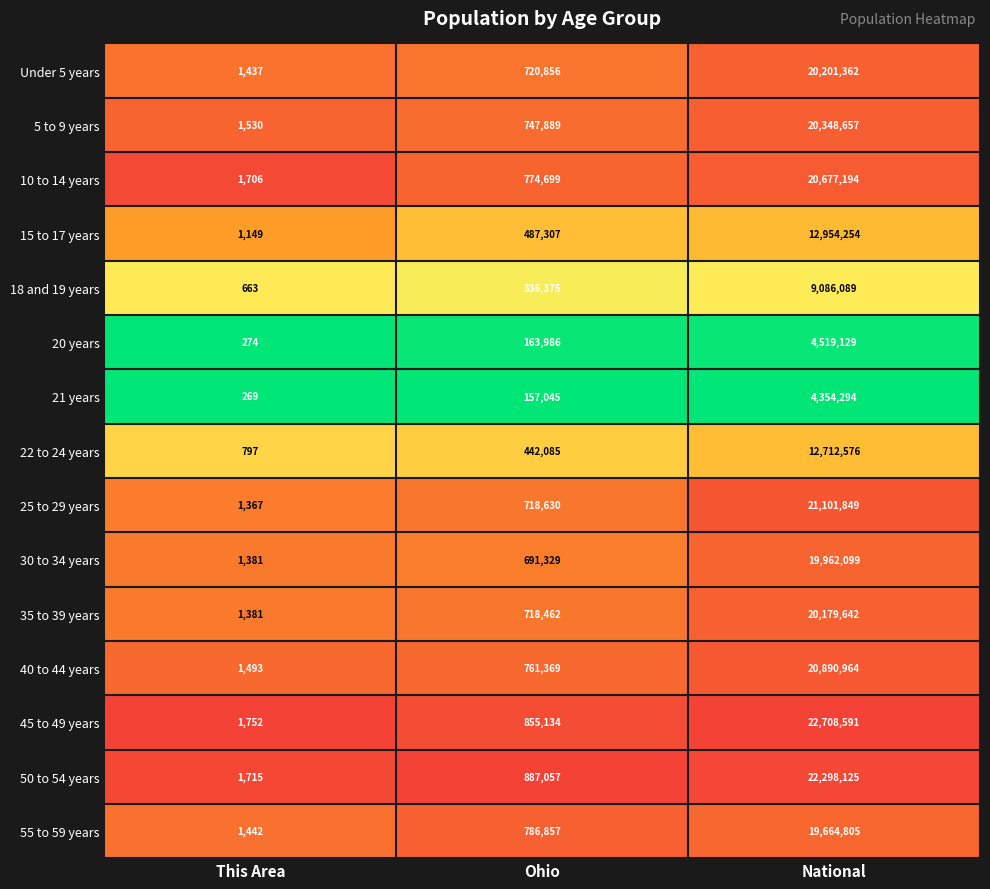

True or false: 25 to 29 years has a value of 718630 at Ohio.

True